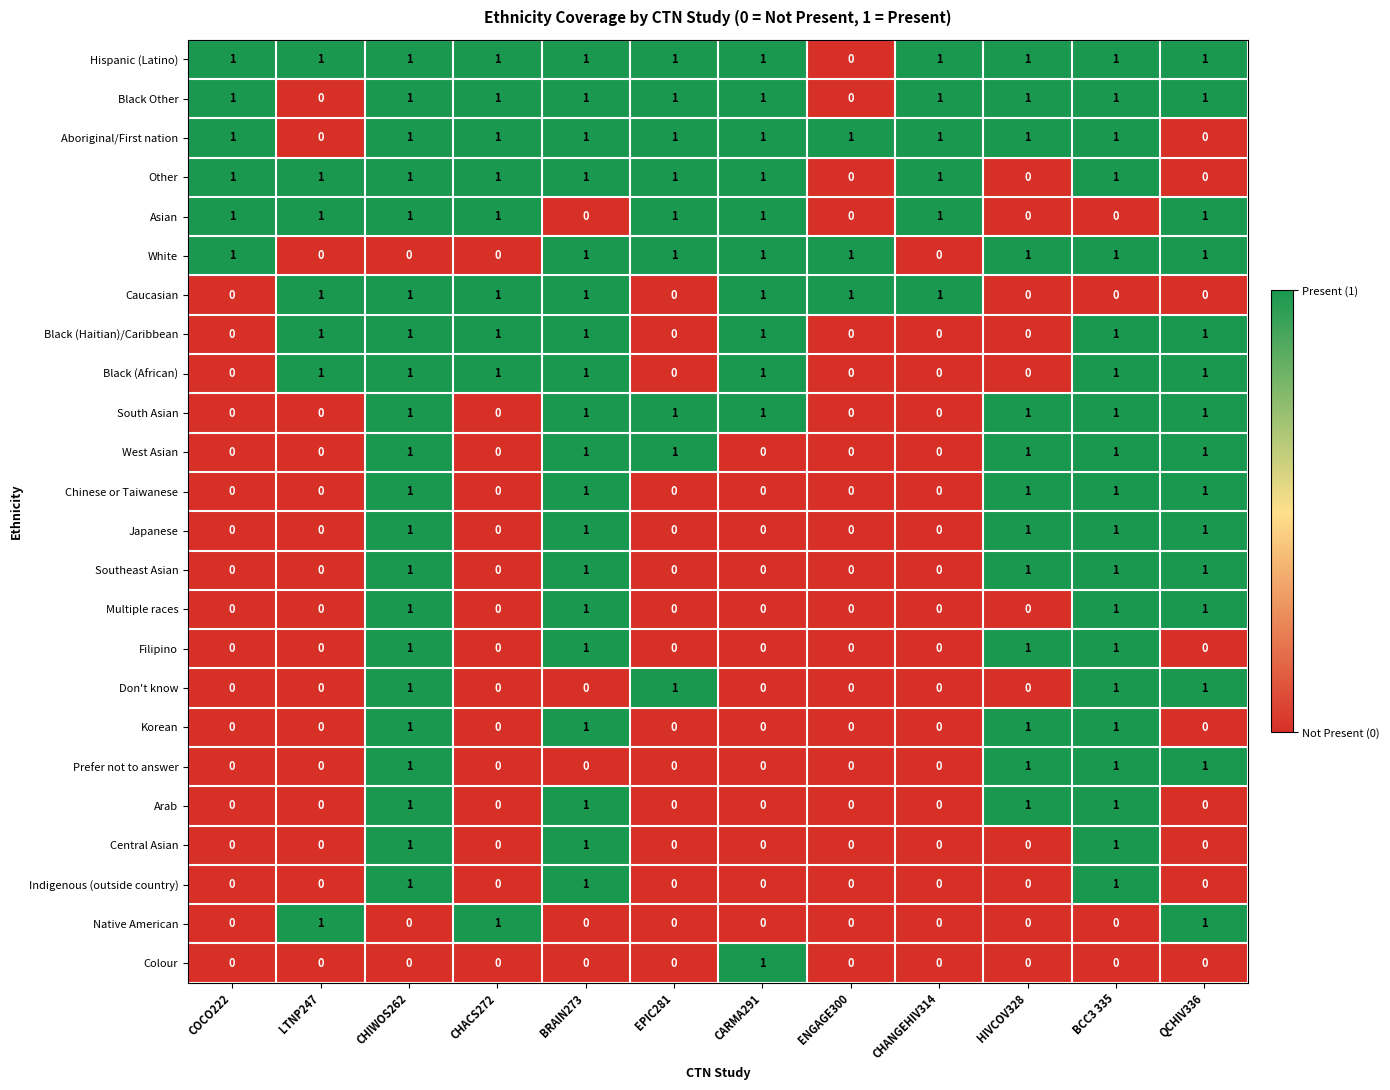

Where is Hispanic (Latino) nearest to the value 0?

ENGAGE300